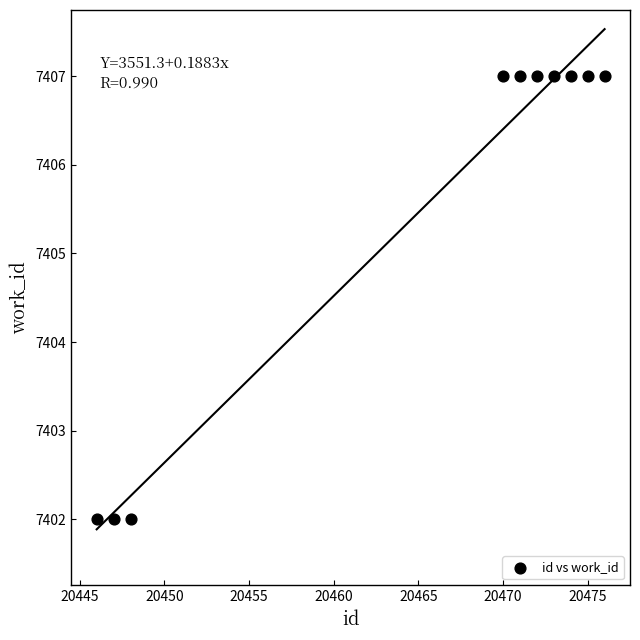

What is the range of X values (max minus min)?

30